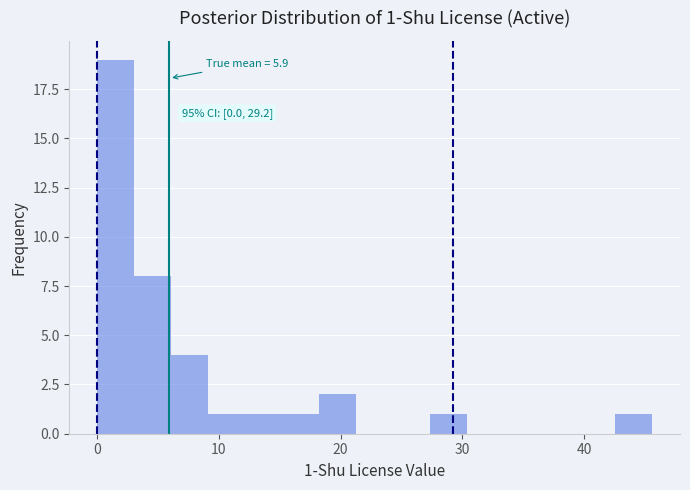

Around what value on the x-axis is the tallest bar? Give the approximate position of its centre, as read against the axis.

2